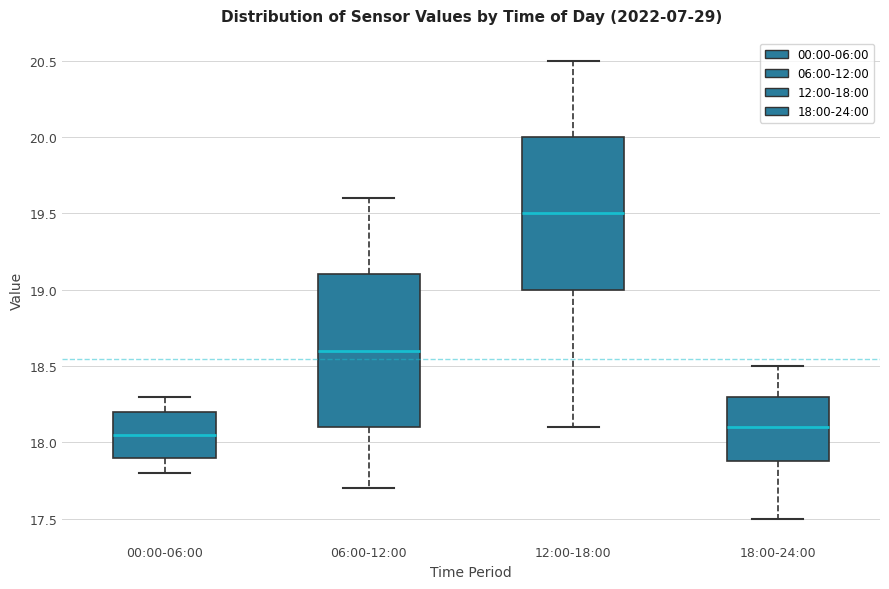

Reading left to right, transcribe this box plot: for each box, give where its median line is, the range the box spans, and where its two whiskers end, as read against the y-axis. The values are not printed on the chart, so give them approximately, as read against the axis.

00:00-06:00: median 18.05, box 17.90 to 18.20, whiskers 17.80 to 18.30
06:00-12:00: median 18.60, box 18.10 to 19.10, whiskers 17.70 to 19.60
12:00-18:00: median 19.50, box 19.00 to 20.00, whiskers 18.10 to 20.50
18:00-24:00: median 18.10, box 17.90 to 18.30, whiskers 17.50 to 18.50